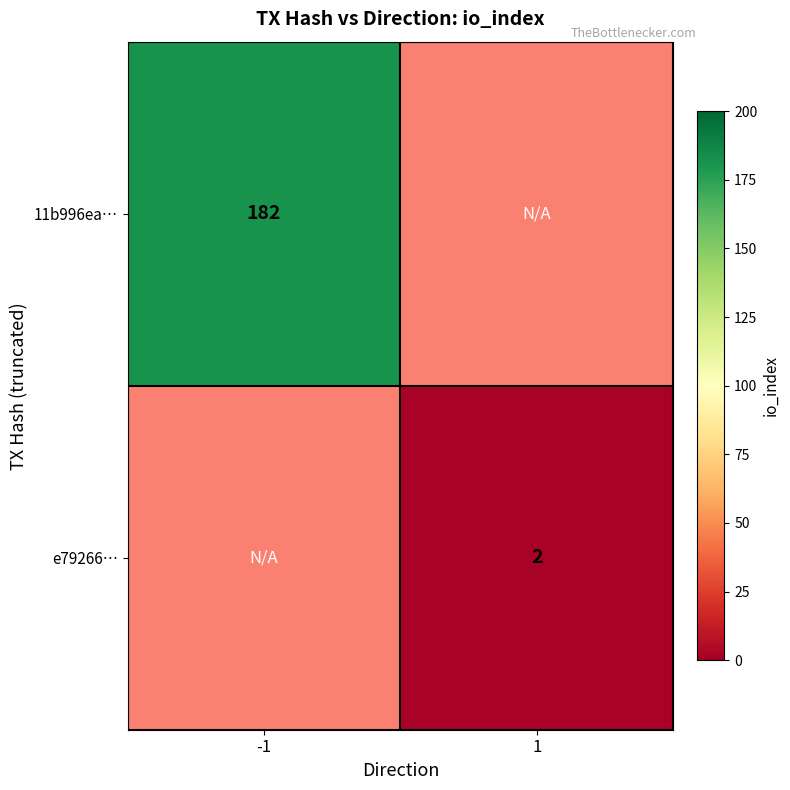

At how many categories does at least one series exceed 2?

1